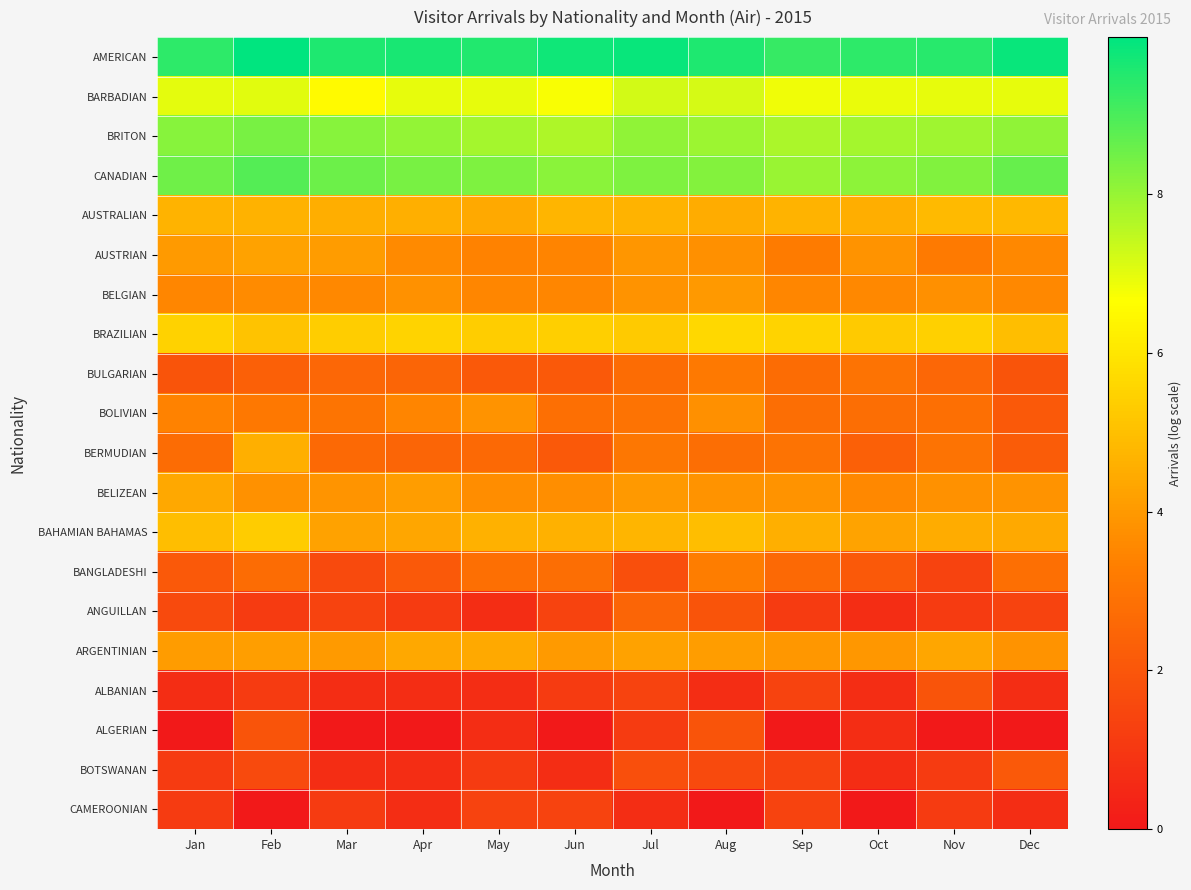

Between Mar and Jul, which is larger?

Jul